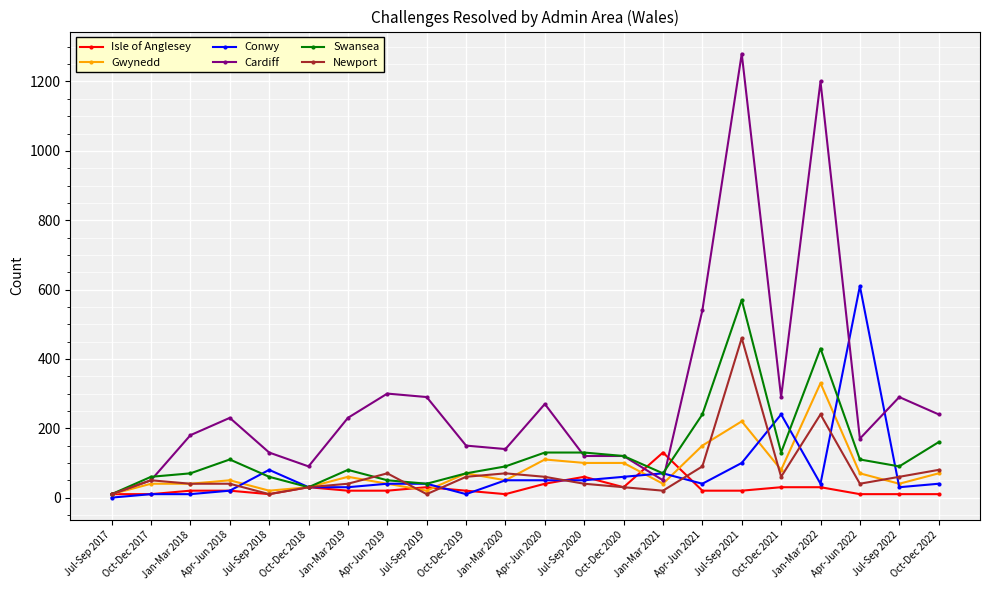

Reading left to right, transcribe all the data shown in this chart.

Isle of Anglesey: 10	10	20	20	10	30	20	20	30	20	10	40	60	30	130	20	20	30	30	10	10	10
Gwynedd: 10	40	40	50	20	30	60	40	20	70	50	110	100	100	40	150	220	80	330	70	40	70
Conwy: 0	10	10	20	80	30	30	40	40	10	50	50	50	60	70	40	100	240	40	610	30	40
Cardiff: 10	50	180	230	130	90	230	300	290	150	140	270	120	120	50	540	1280	290	1200	170	290	240
Swansea: 10	60	70	110	60	30	80	50	40	70	90	130	130	120	70	240	570	130	430	110	90	160
Newport: 10	50	40	40	10	30	40	70	10	60	70	60	40	30	20	90	460	60	240	40	60	80